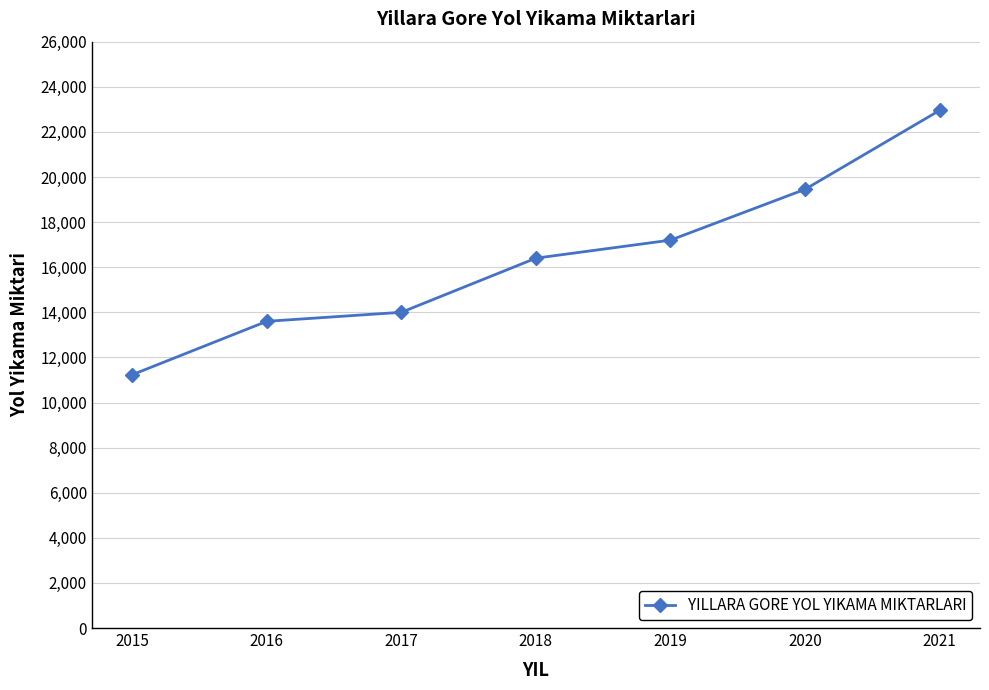

The value at 2016 is 13600. True or false?

True